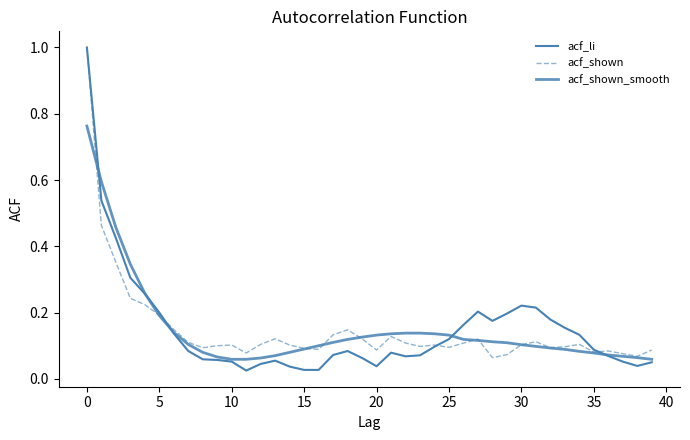

Which series has the largest total across all categories?

acf_li